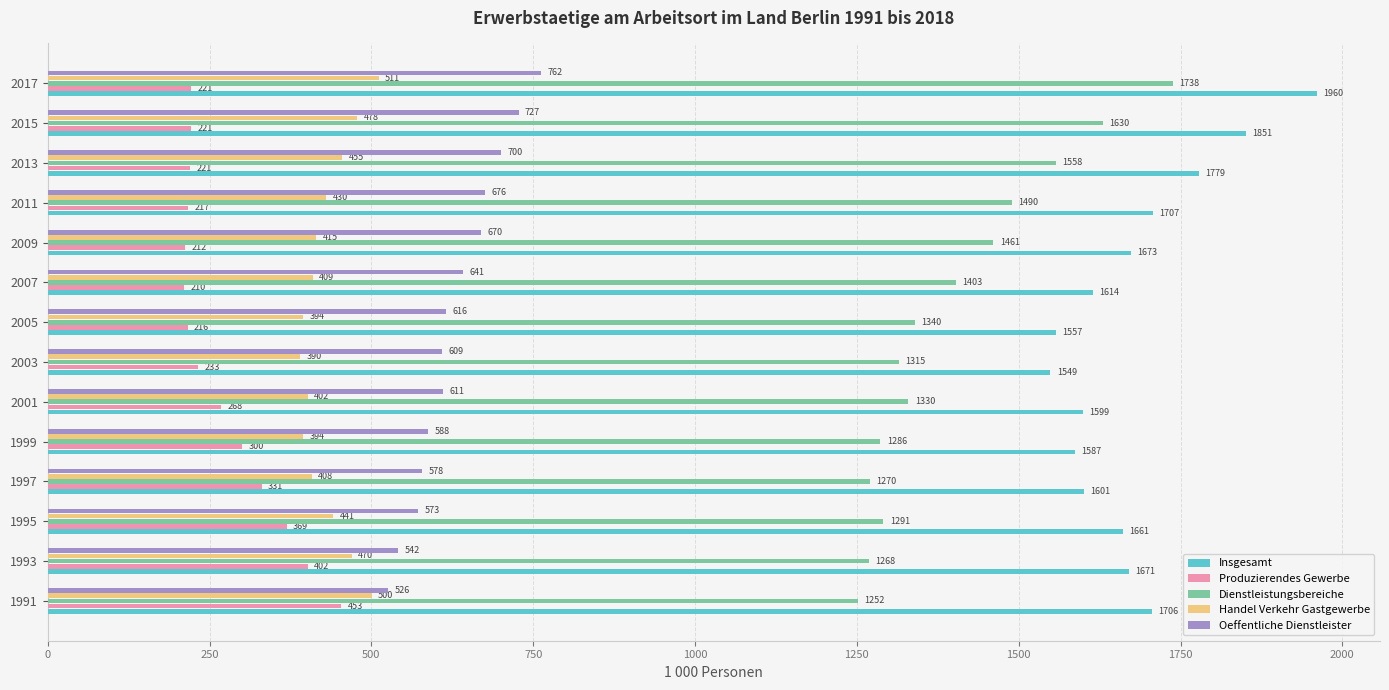

What is the average value of the Handel Verkehr Gastgewerbe series?

435.5